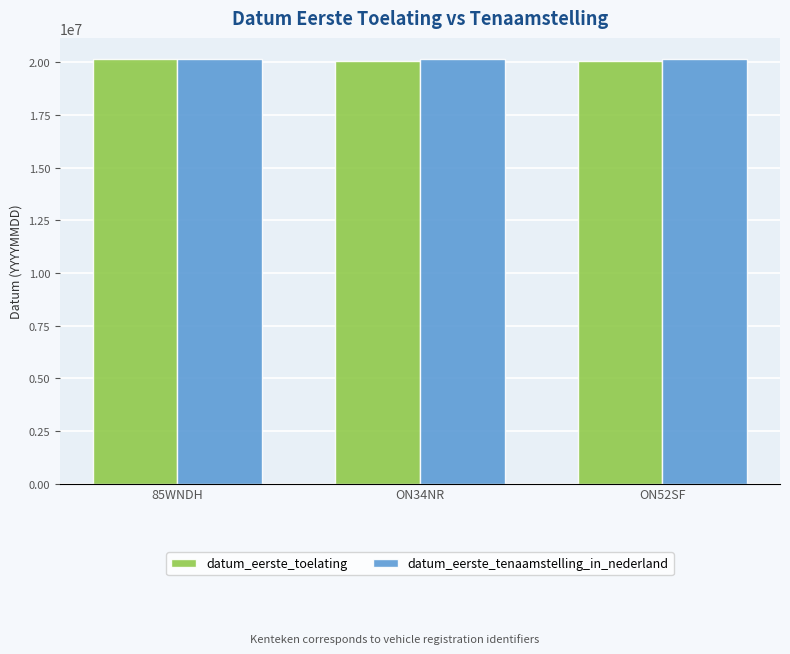

What is the label of the 3rd bar from the left?

ON52SF